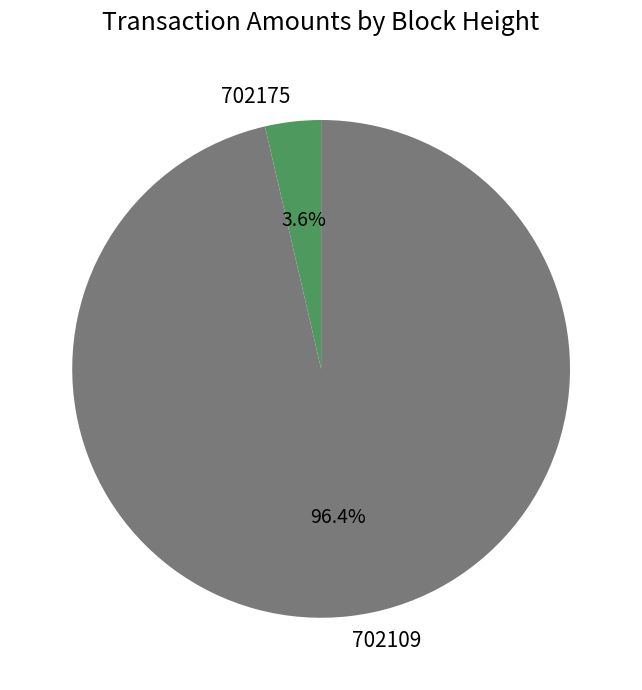

How many slices are in this pie chart?

2